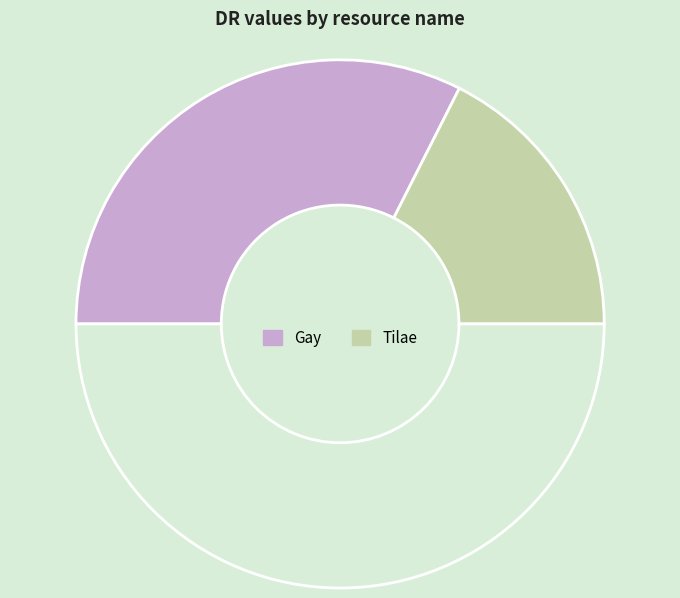

How many slices are in this pie chart?

3